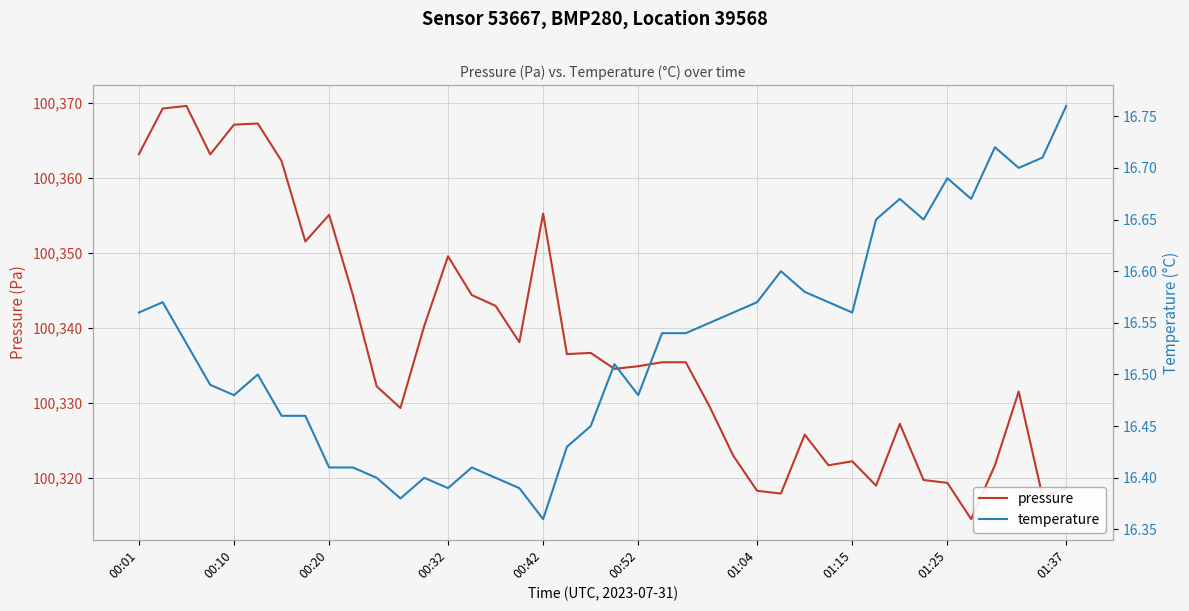

What is the minimum value for pressure?

100314.5